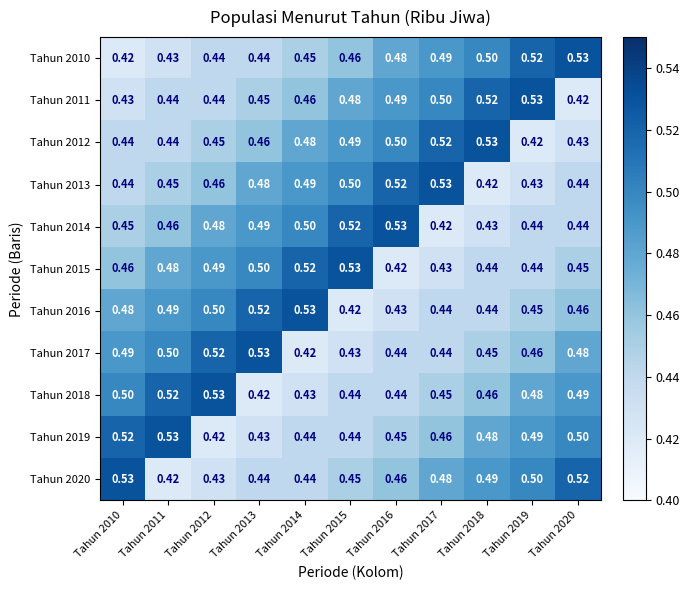

Is the value of Tahun 2017 at Tahun 2016 greater than the value of Tahun 2011 at Tahun 2014?

No